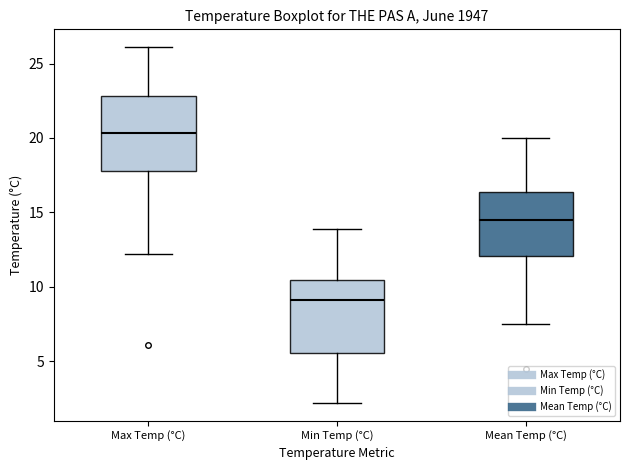

Where does the median line of the box for Max Temp (°C) sit on the y-axis? The values are not printed on the chart, so give them approximately, as read against the axis.

20.5